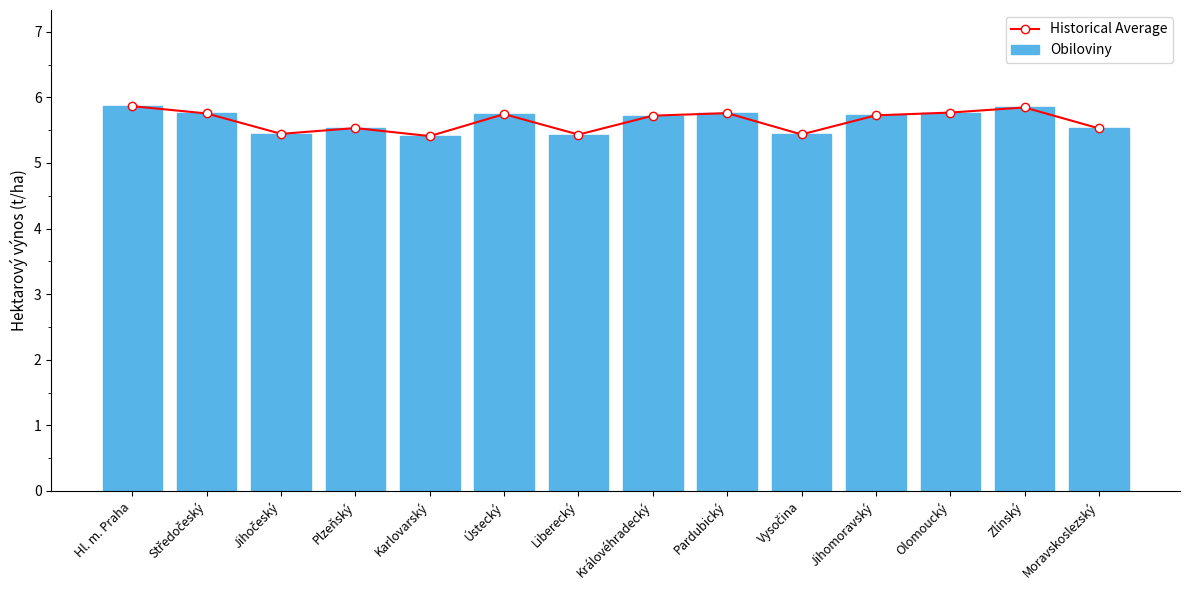

Is it true that Obiloviny equals 5.4 at Liberecký?

True